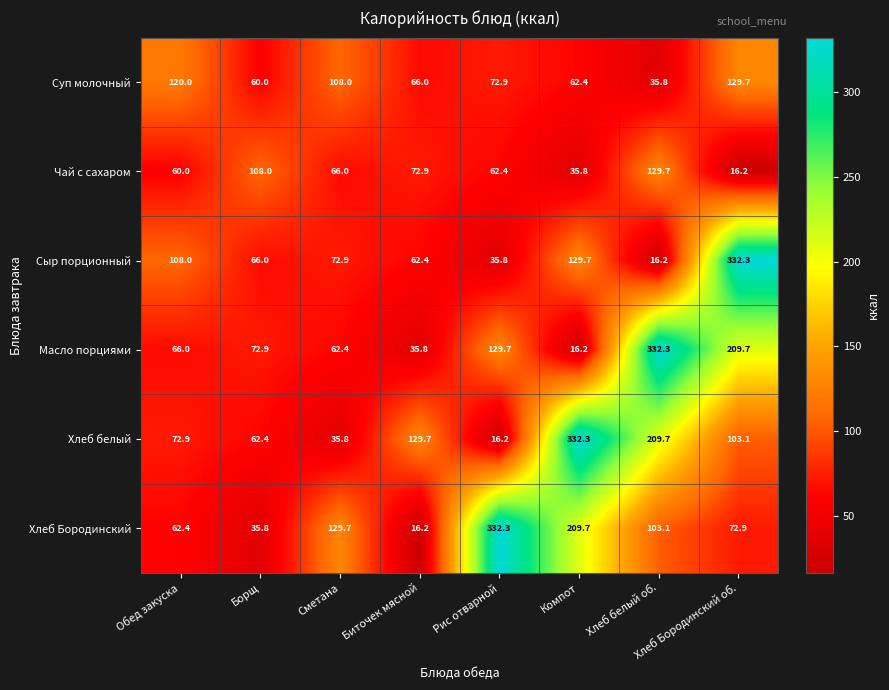

Is it true that Чай с сахаром equals 72.9 at Биточек мясной?

True